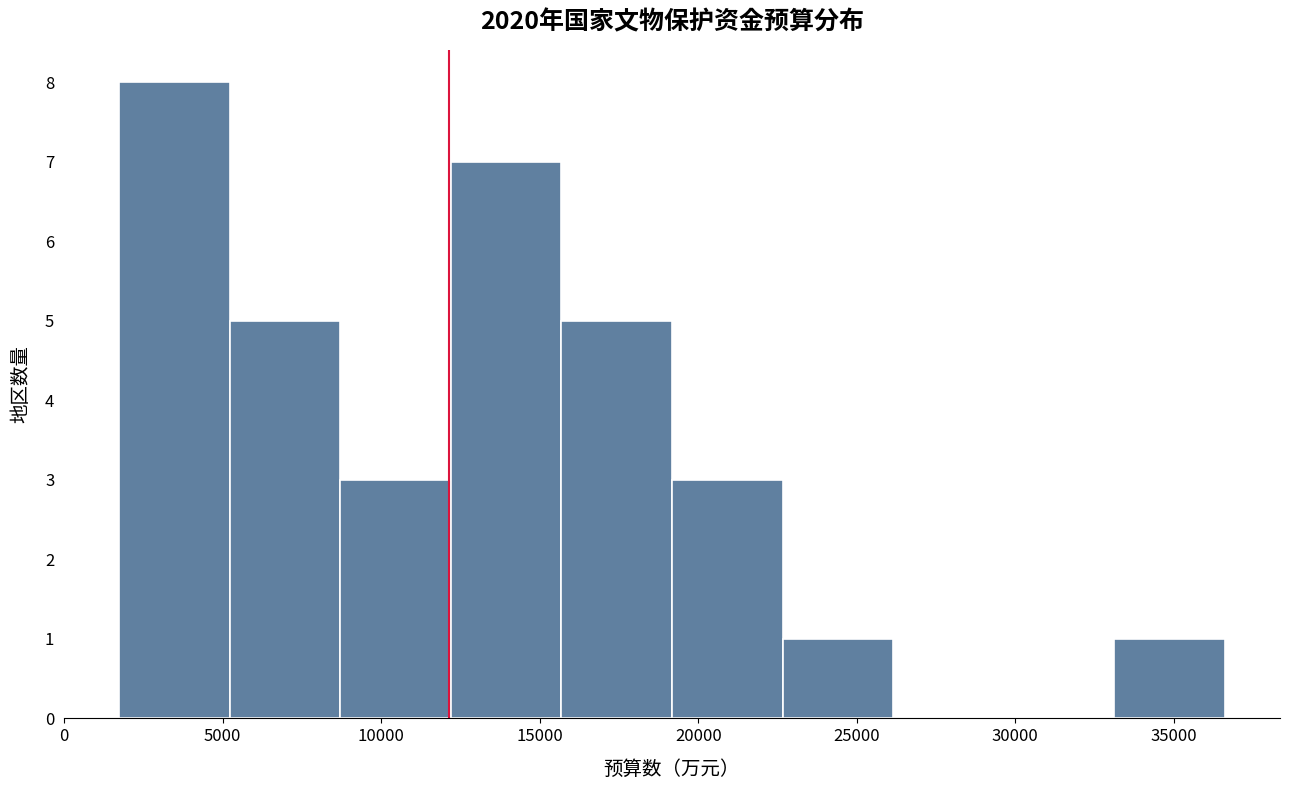

Over which range of the x-axis is the bar tallest?

1500 to 5000